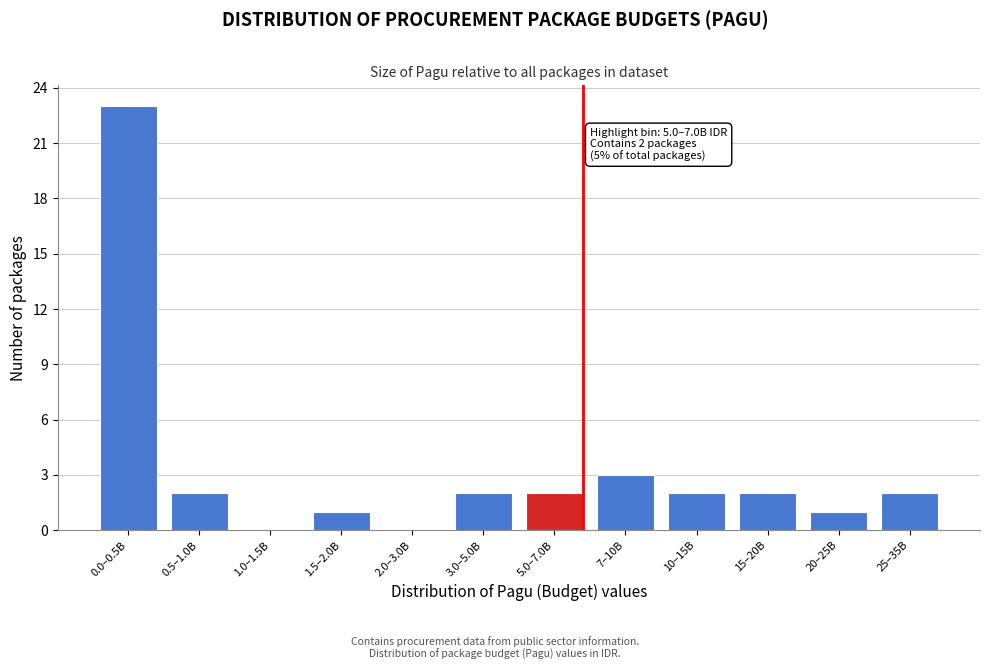

Reading left to right, extract all data points from this chart.

0.0–0.5B=23	0.5–1.0B=2	1.0–1.5B=0	1.5–2.0B=1	2.0–3.0B=0	3.0–5.0B=2	5.0–7.0B=2	7–10B=3	10–15B=2	15–20B=2	20–25B=1	25–35B=2